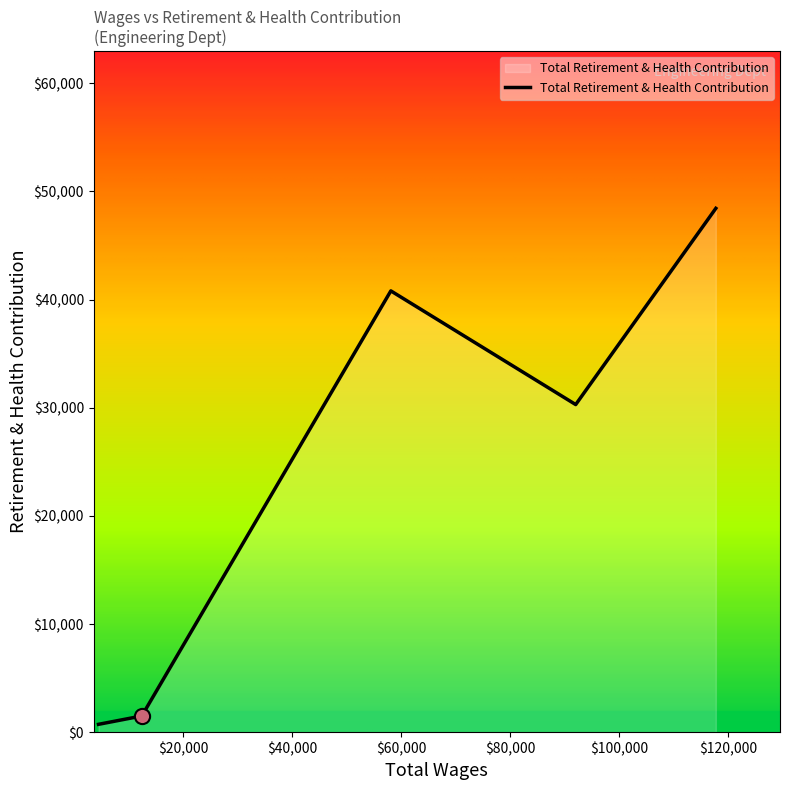

True or false: there are more than 0 points higher than both neighbors.

True